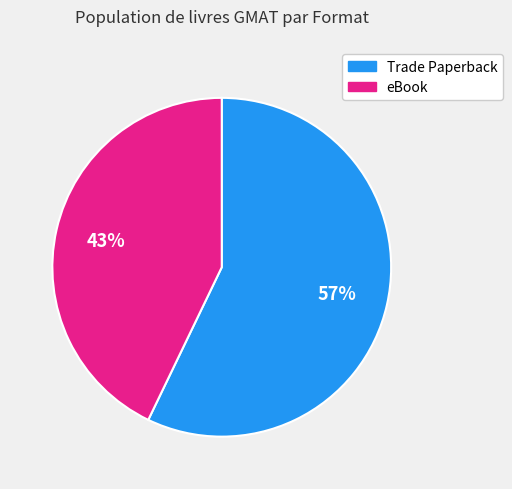

Is there a majority slice in this chart?

Yes